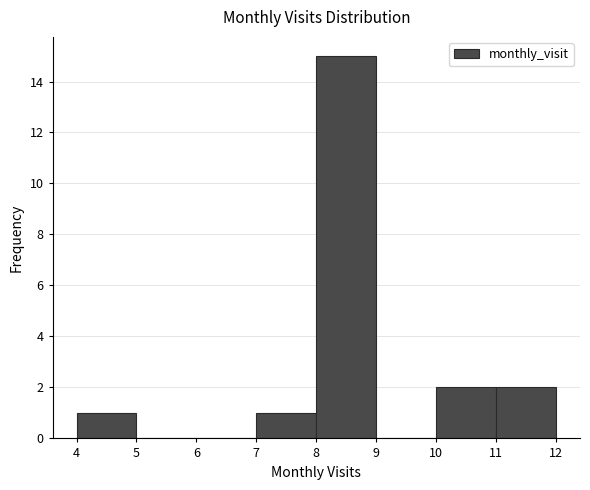

Over which range of the x-axis is the bar tallest?

8 to 9